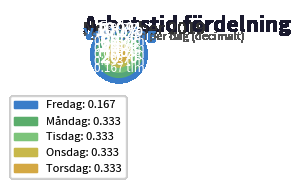

Which slice is the smallest?

Fredag